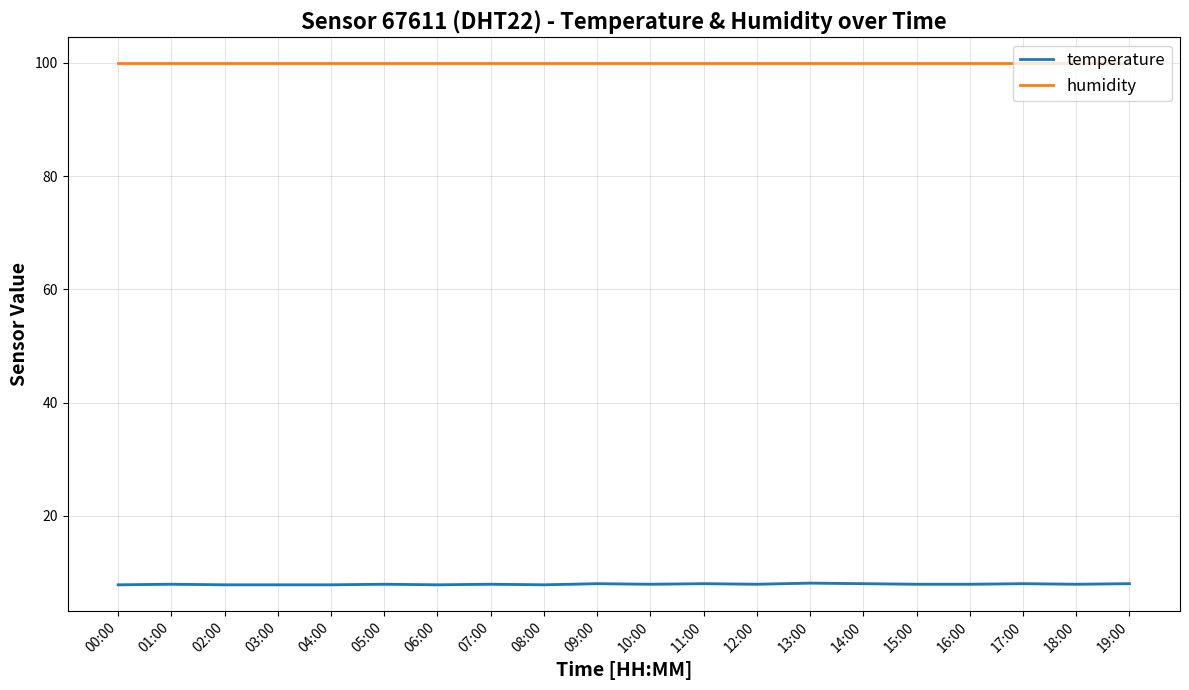

What is the label of the 1st point from the left?

00:00